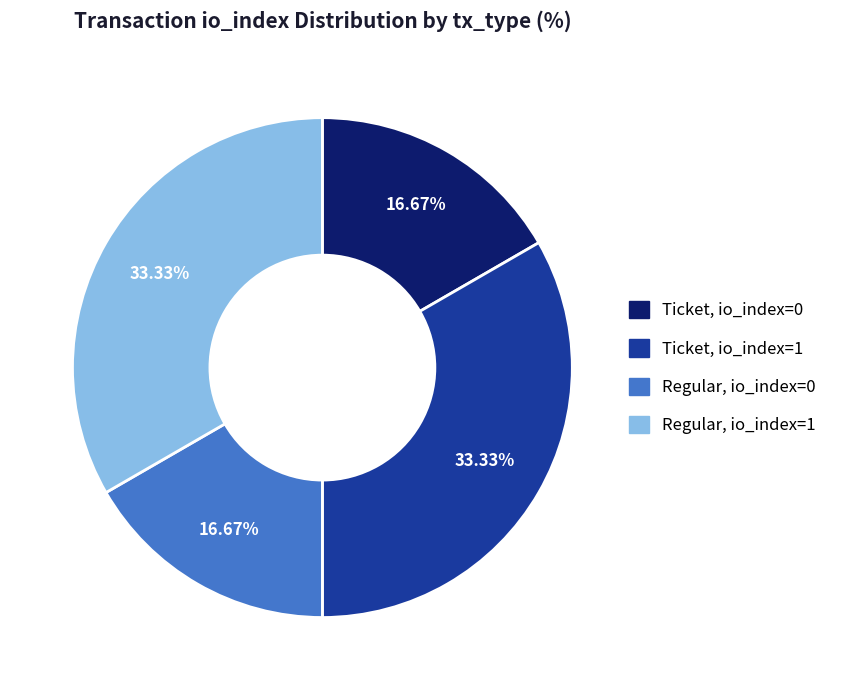

To the nearest percent, what is the difference between the largest and smallest slice percentages?

17%